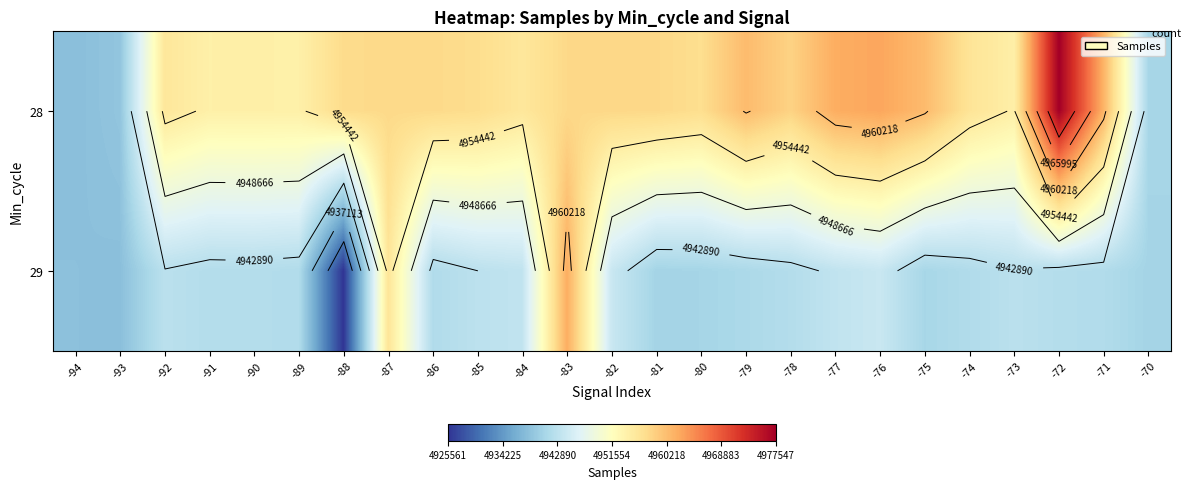

What is the sum of the 29 values at -72 and -92?

9884866